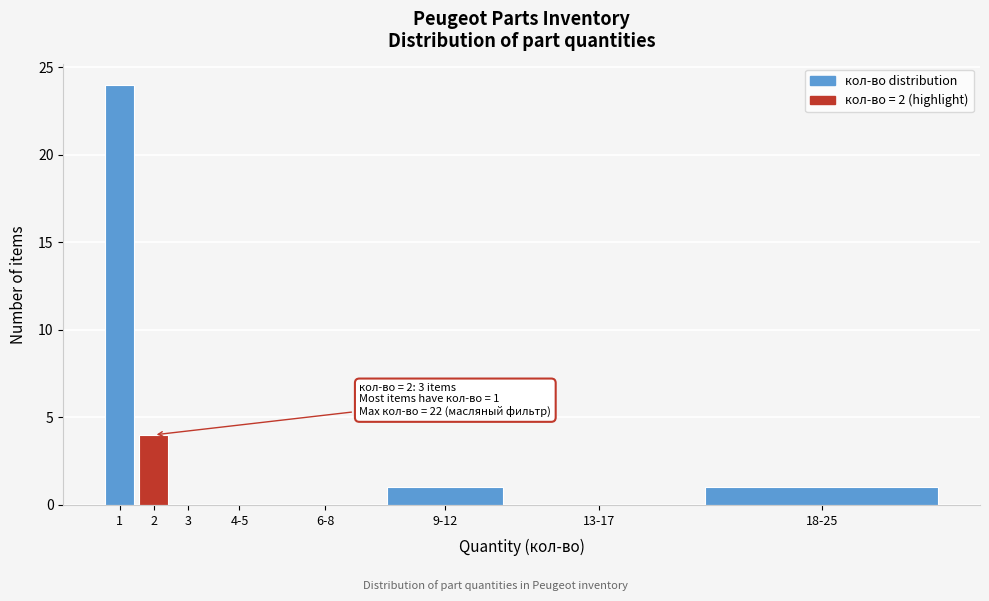

Reading left to right, transcribe all the data shown in this chart.

1=24	2=4	3=0	4-5=0	6-8=0	9-12=1	13-17=0	18-25=1